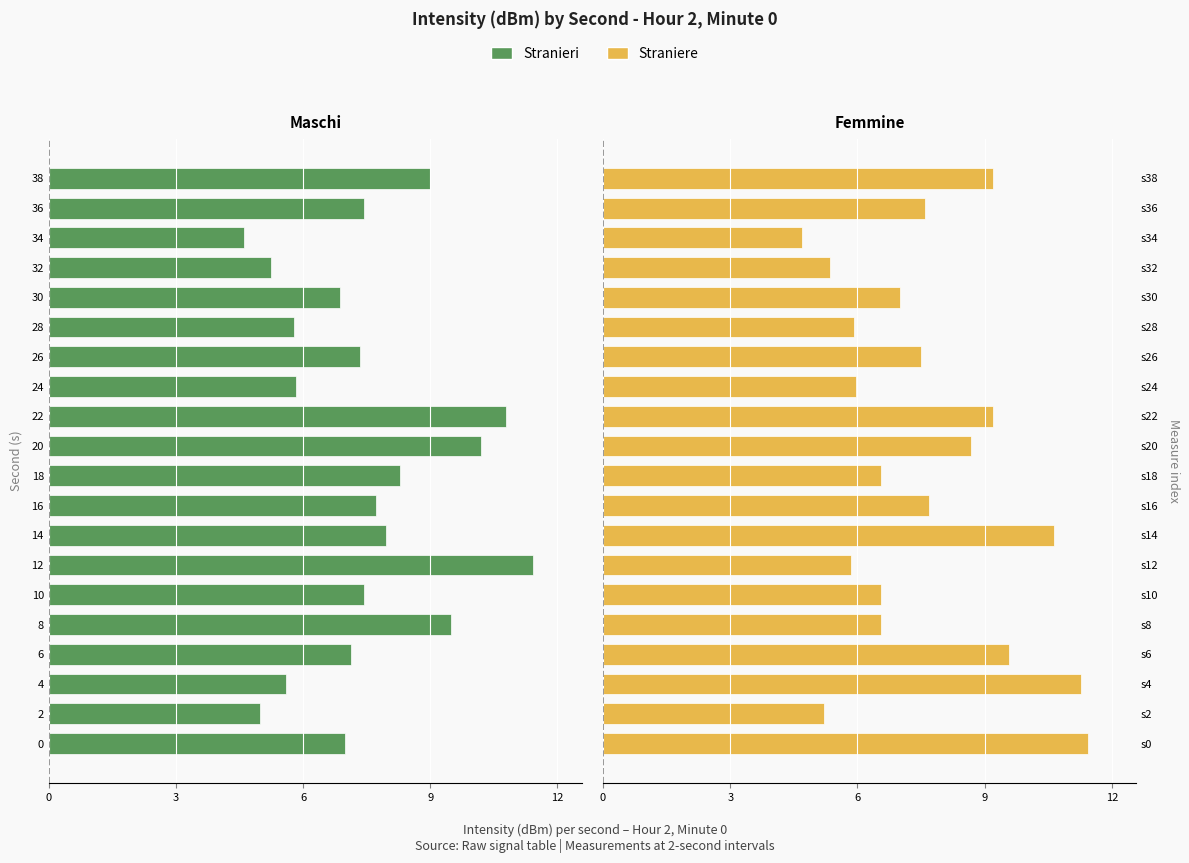

Does the chart contain stacked bars?

No